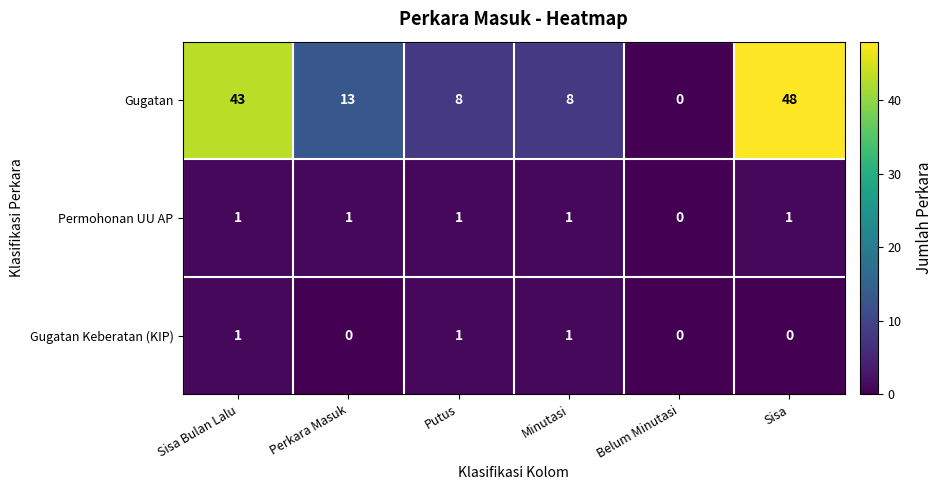

What is the maximum value shown in the chart?

48